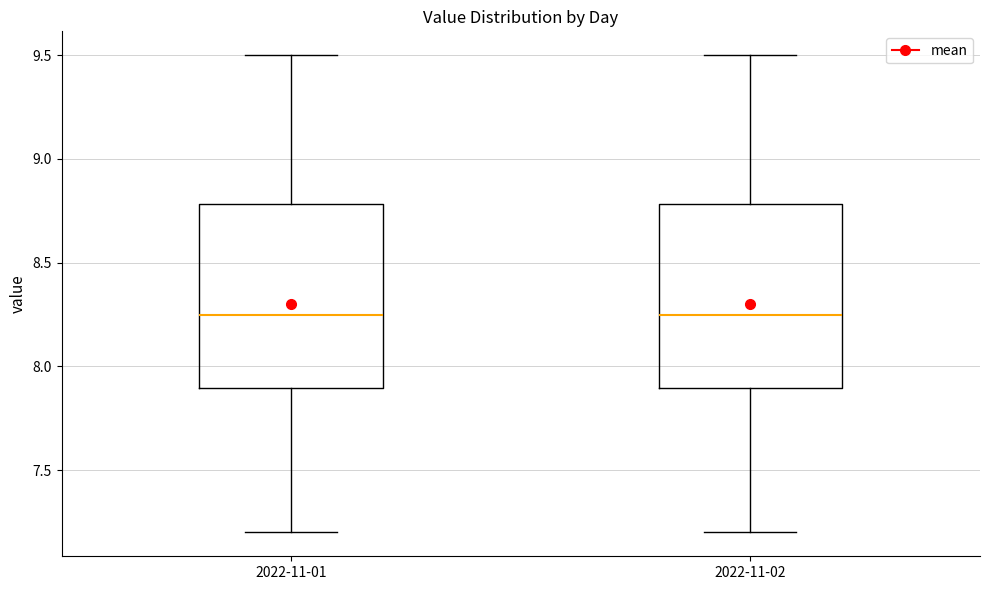

Reading left to right, read every box against the y-axis: the position of its median line, the range the box covers, and the ends of its whiskers. The values are not printed on the chart, so give them approximately, as read against the axis.

2022-11-01: median 8.25, box 7.90 to 8.80, whiskers 7.20 to 9.50
2022-11-02: median 8.25, box 7.90 to 8.80, whiskers 7.20 to 9.50